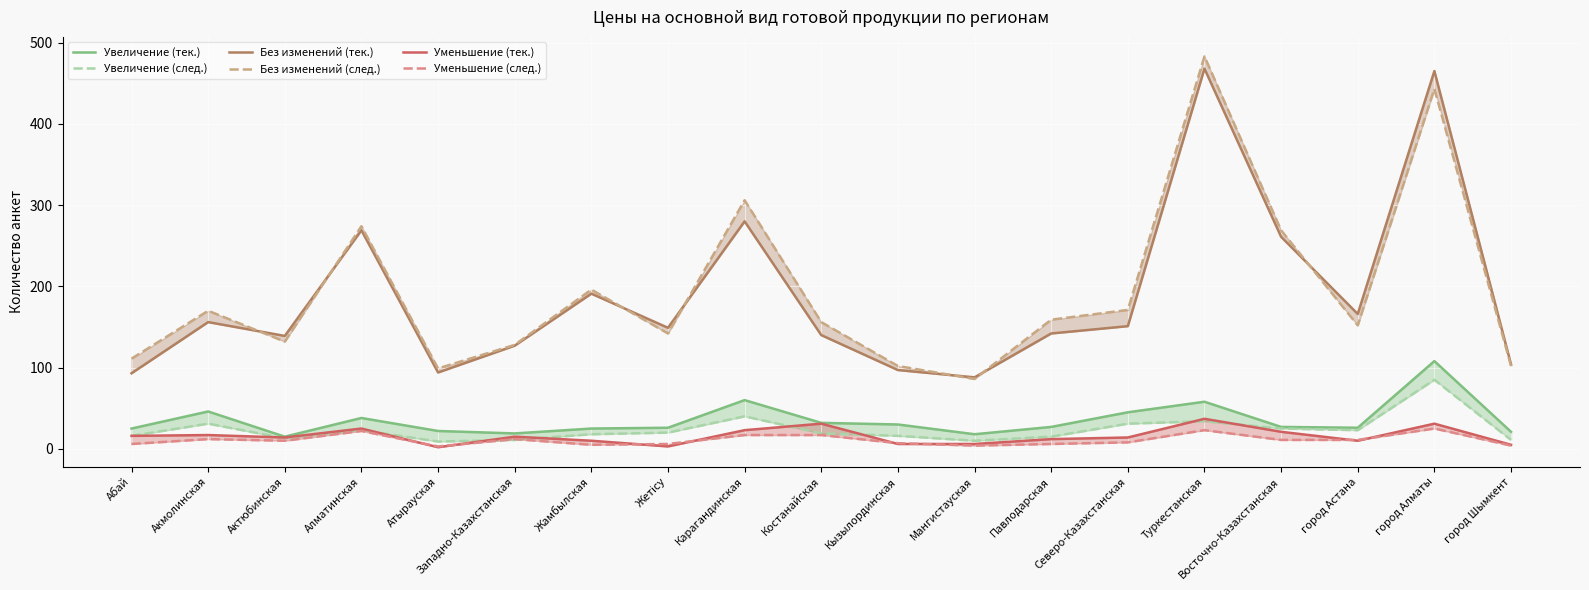

How many lines are shown in the chart?

6